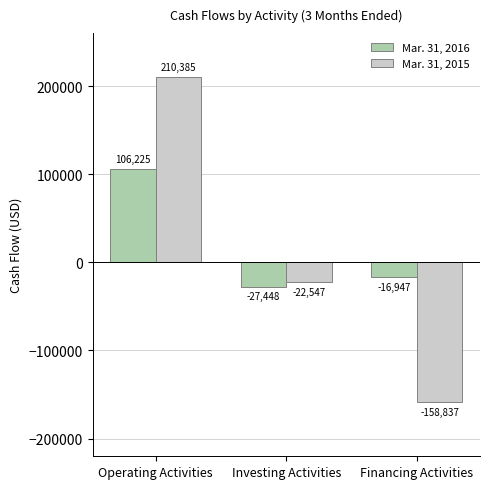

List the labels in order of Mar. 31, 2016 value, largest first.

Operating Activities, Financing Activities, Investing Activities